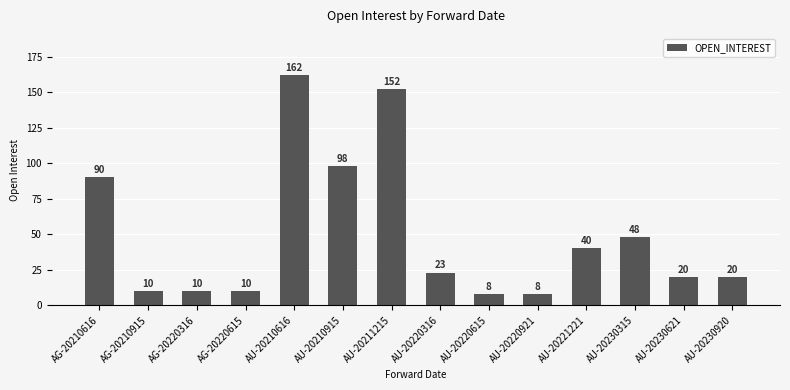

What is the average value?

50